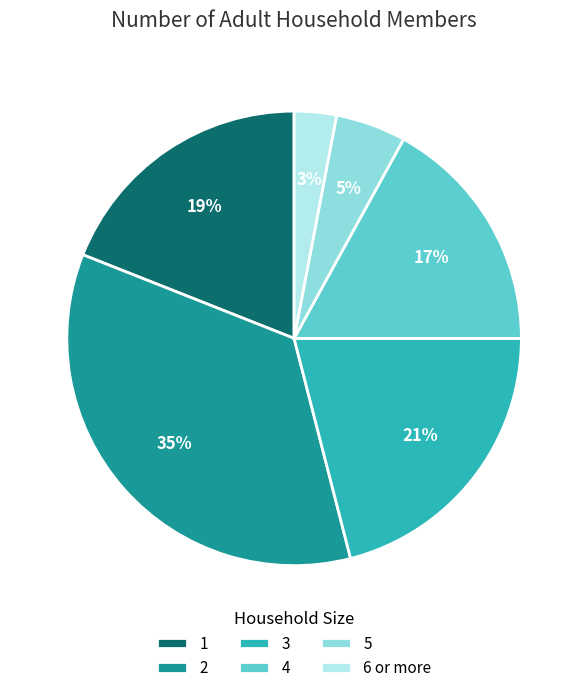

To the nearest percent, what is the difference between the 6 or more and 3 slice percentages?

18%